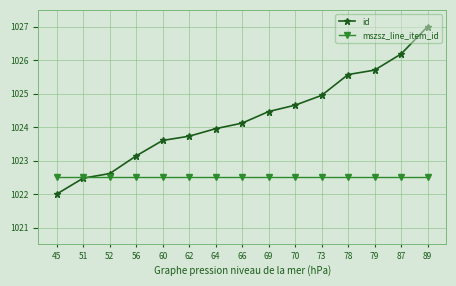

What is the difference between the id values at 64 and 56?

0.8